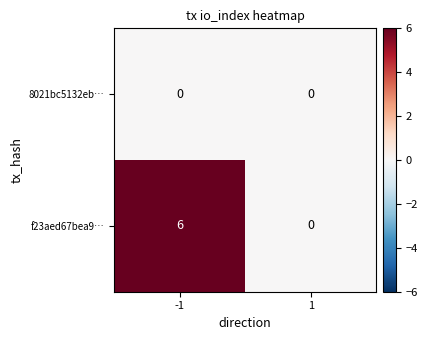

List the labels in order of f23aed67bea9… value, smallest first.

1, -1